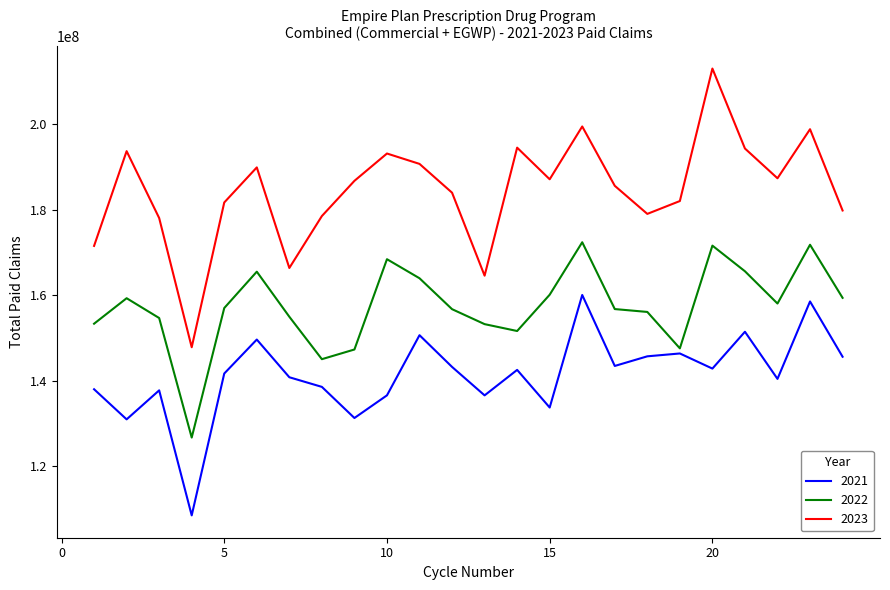

List the series in order of their overall mean, highest first.

2023, 2022, 2021